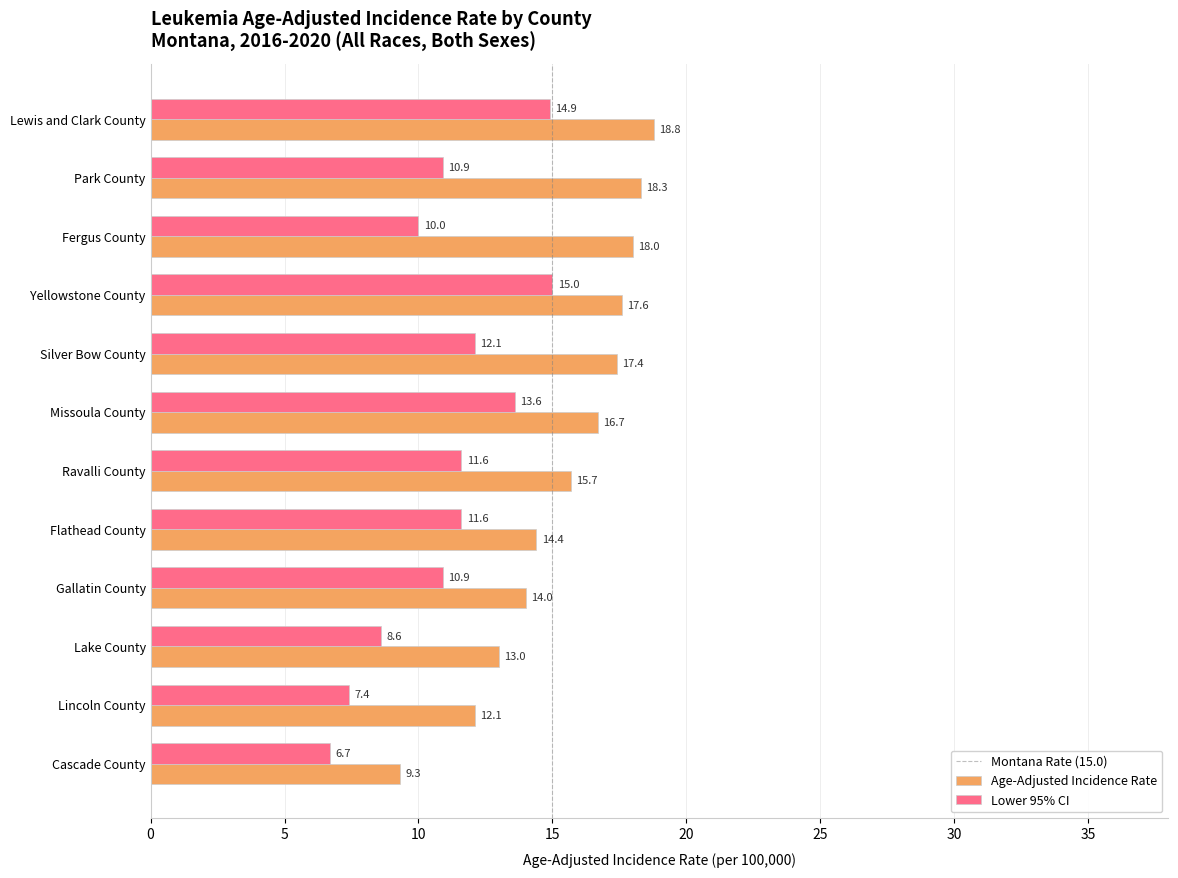

The Lower 95% CI series shows 10.0 at Fergus County. True or false?

True